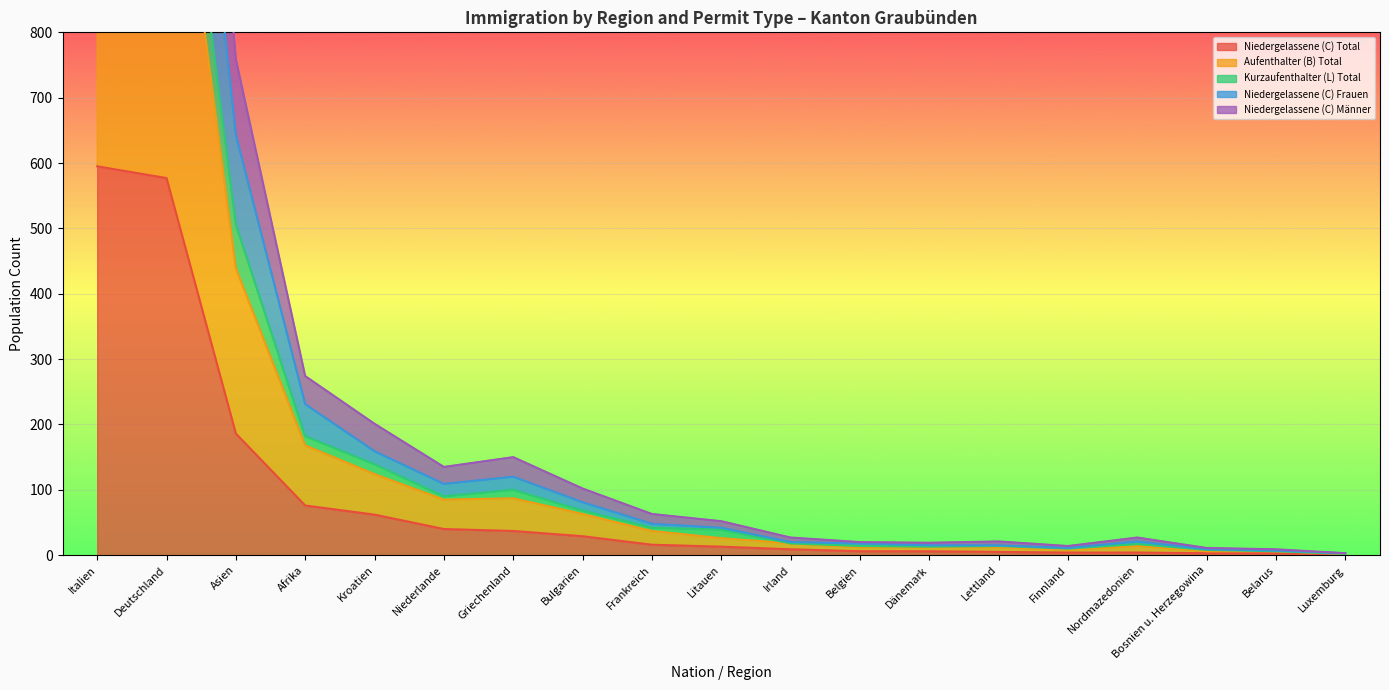

Which category has the highest value across all series?

Italien